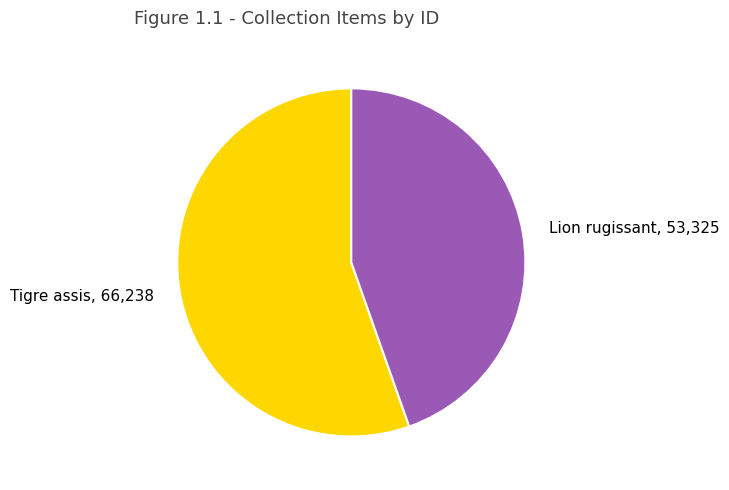

Rank the categories by value from lowest to highest.

Lion rugissant, Tigre assis